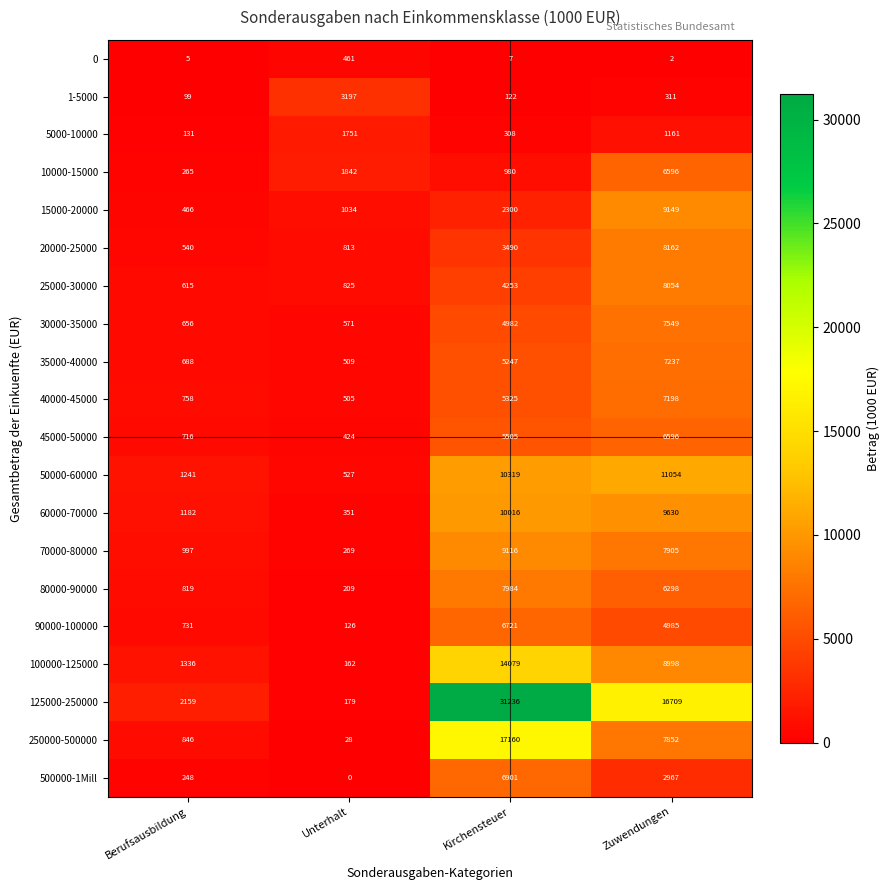

Which series has the largest range (max minus min)?

125000-250000